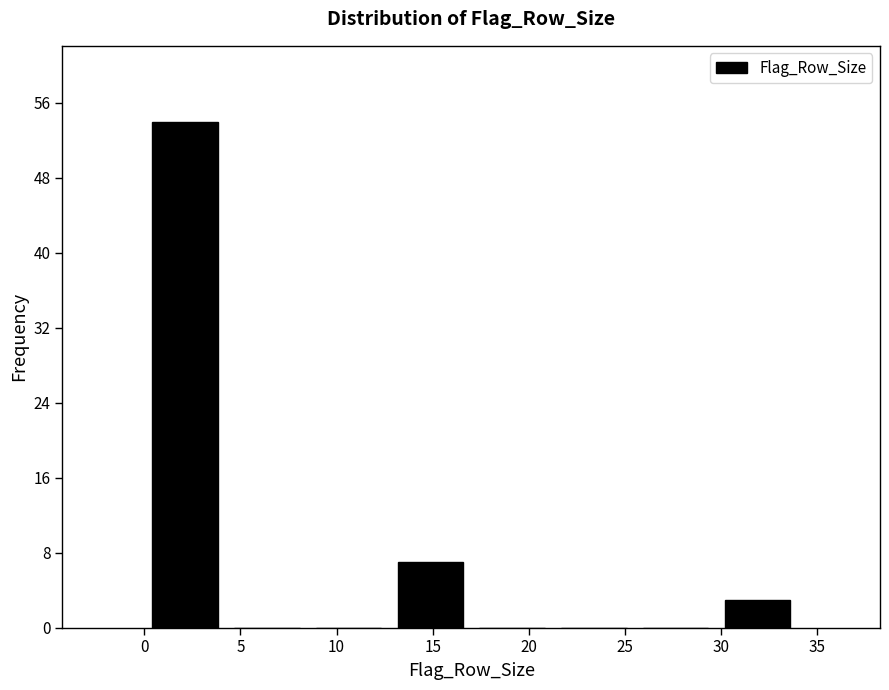

How tall is the bar that spans 29.75 to 34.00 on the x-axis? Neither the bar edges nor the heights are printed on the chart, so give them approximately, as read against the axes.

3